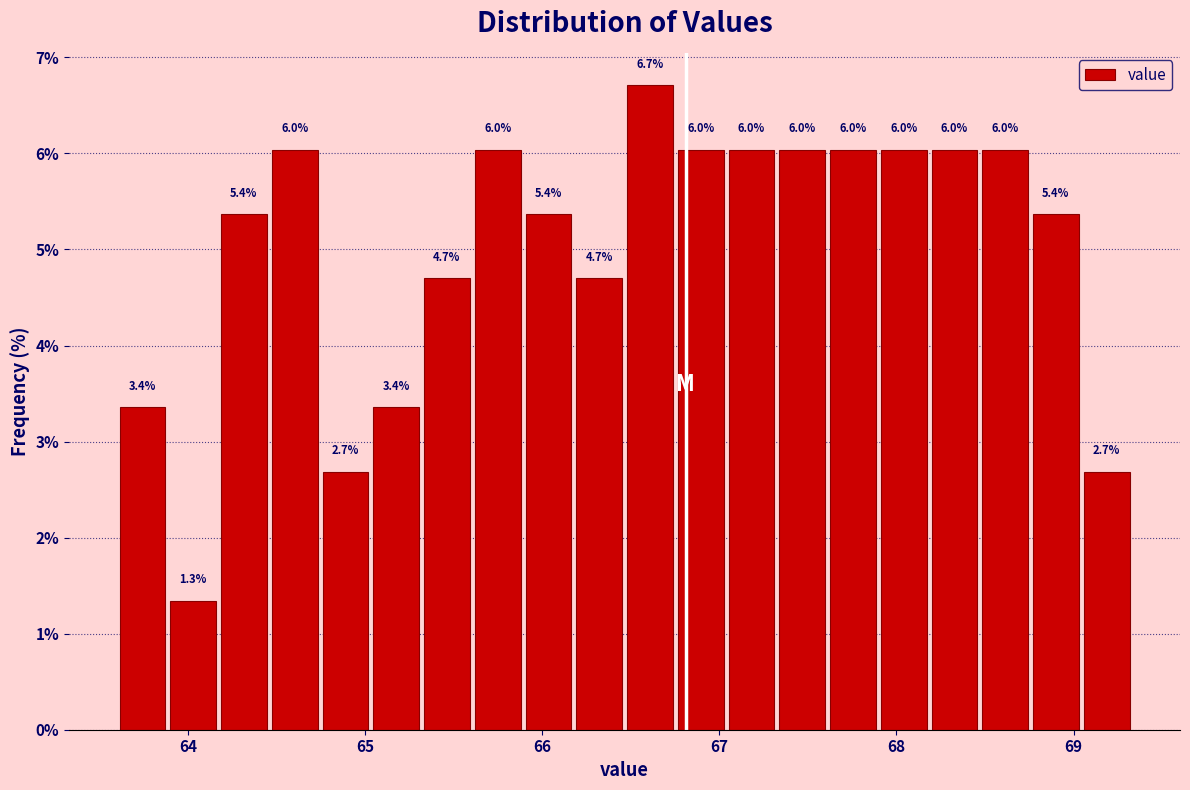

Read against the x-axis, roughly where is the centre of the tallest bar?

66.6